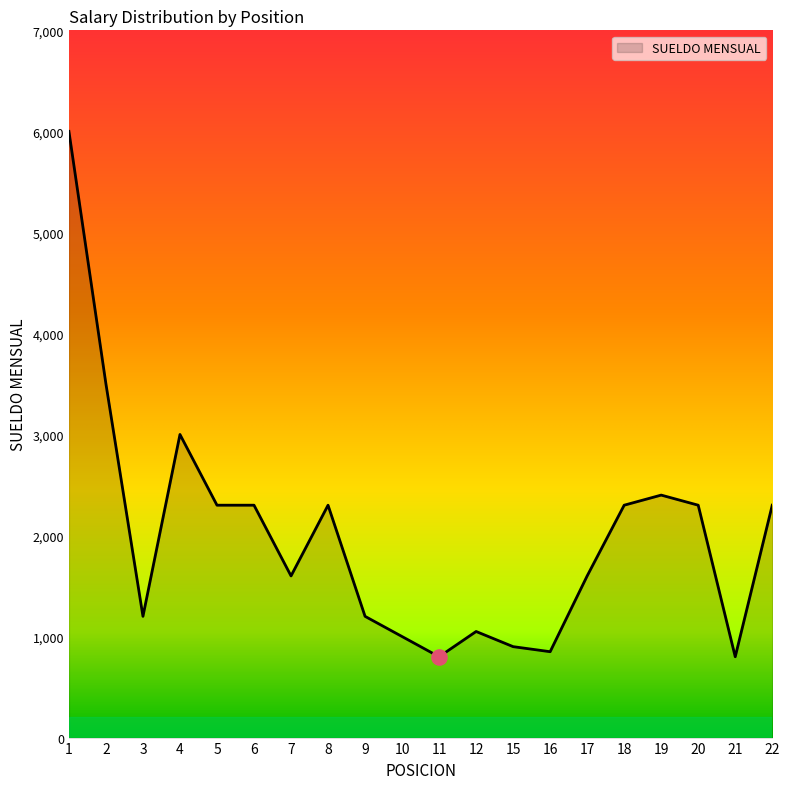

Approximately how many times larger is the value at 7 compared to 3?

1.3